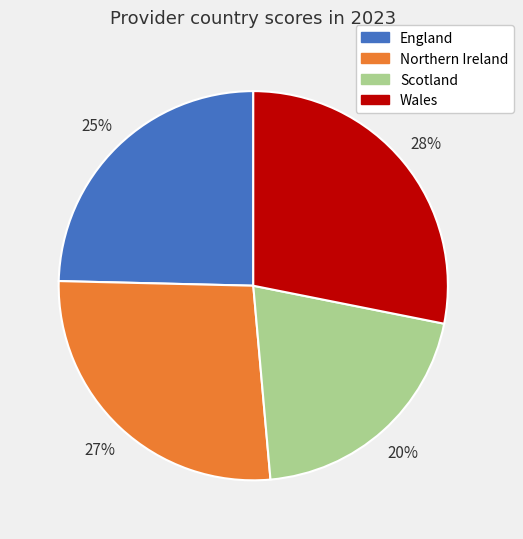

Rank the categories by value from lowest to highest.

Scotland, England, Northern Ireland, Wales